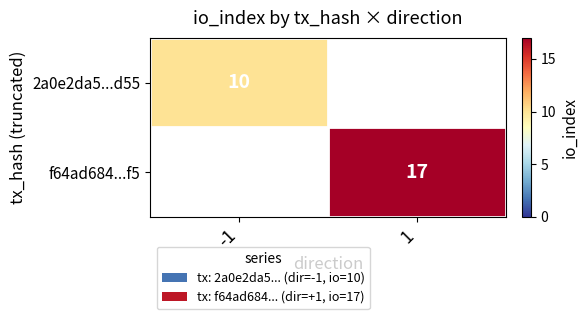

True or false: f64ad684...f5 has a value of 17 at 1.

True